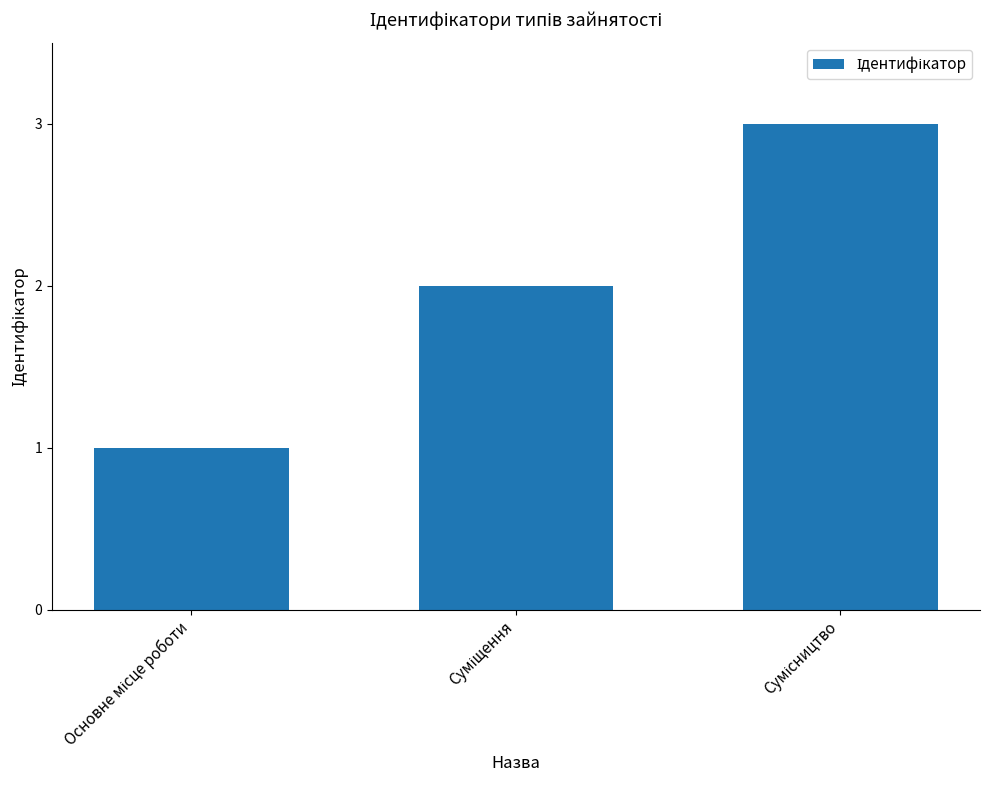

What is the sum of all values?

6